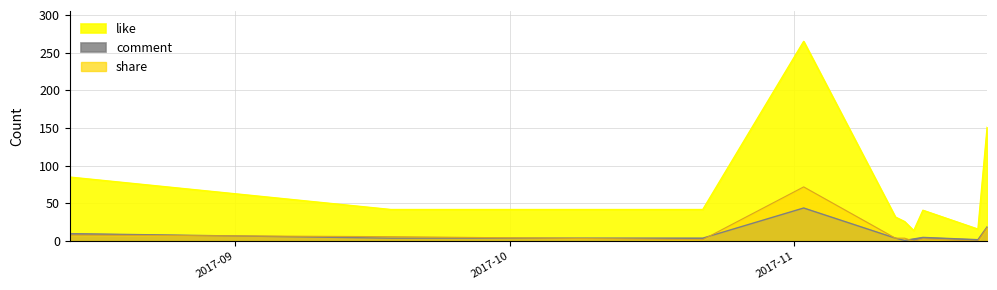

How many categories are shown in the chart?

10